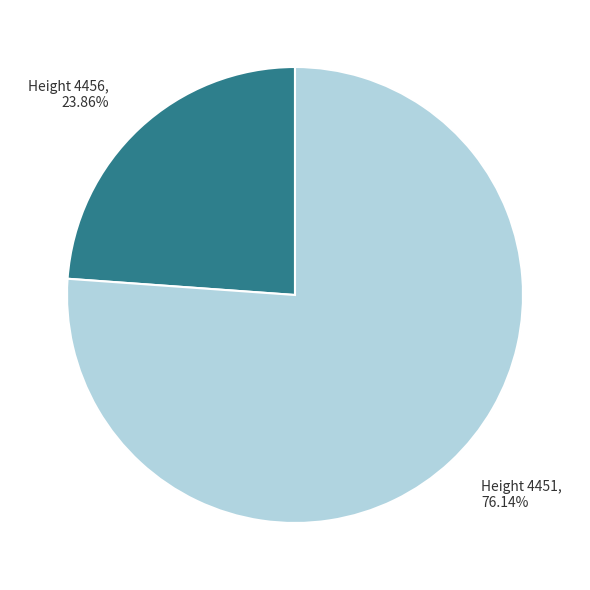

Approximately how many times larger is the value at Height 4456, 23.86% compared to Height 4451, 76.14%?

0.3